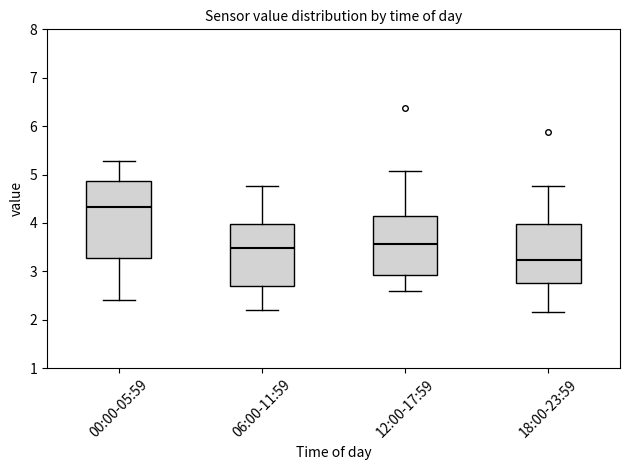

Reading left to right, transcribe this box plot: for each box, give where its median line is, the range the box spans, and where its two whiskers end, as read against the y-axis. The values are not printed on the chart, so give them approximately, as read against the axis.

00:00-05:59: median 4.3, box 3.3 to 4.9, whiskers 2.4 to 5.3
06:00-11:59: median 3.5, box 2.7 to 4.0, whiskers 2.2 to 4.8
12:00-17:59: median 3.6, box 2.9 to 4.1, whiskers 2.6 to 5.1
18:00-23:59: median 3.2, box 2.8 to 4.0, whiskers 2.2 to 4.8